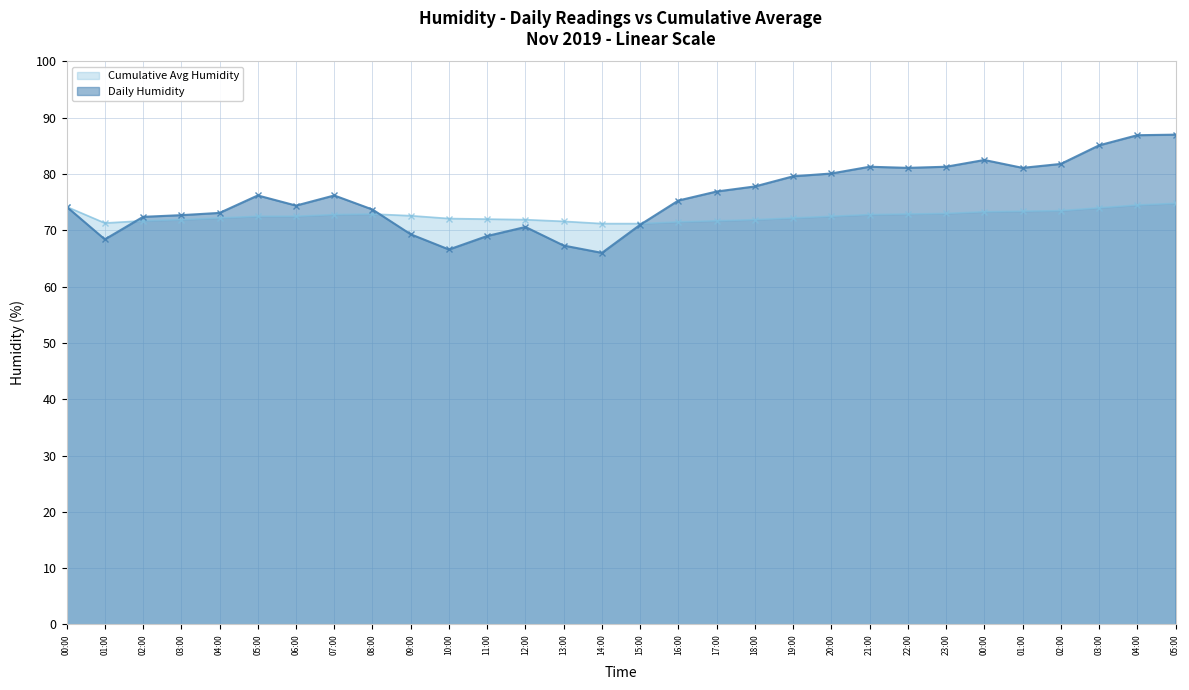

Which category has the highest value in the Cumulative Avg Humidity series?

05:00